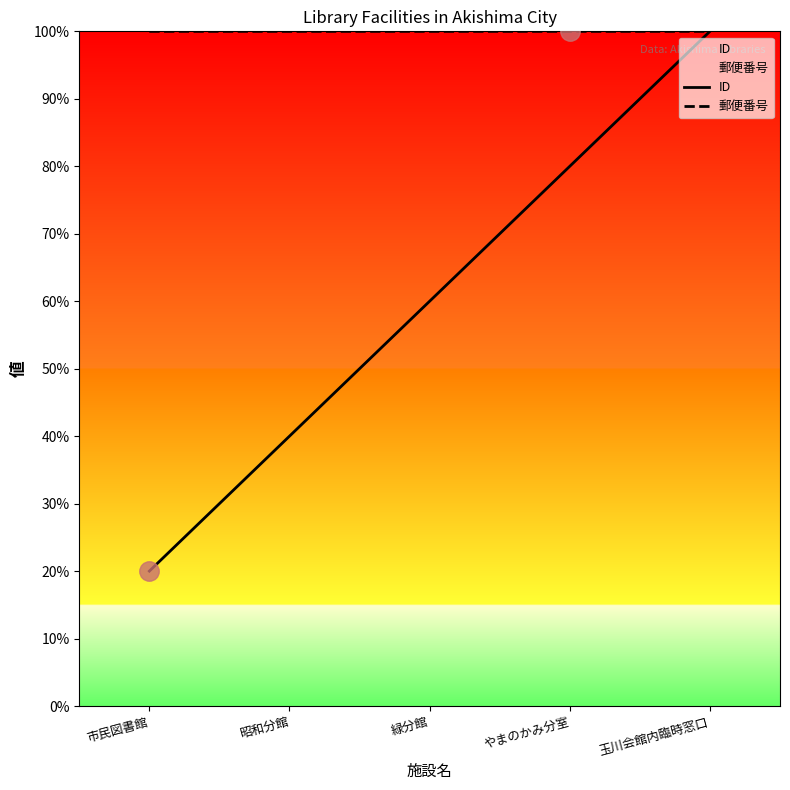

List the series in order of their peak value, lowest first.

ID, 郵便番号